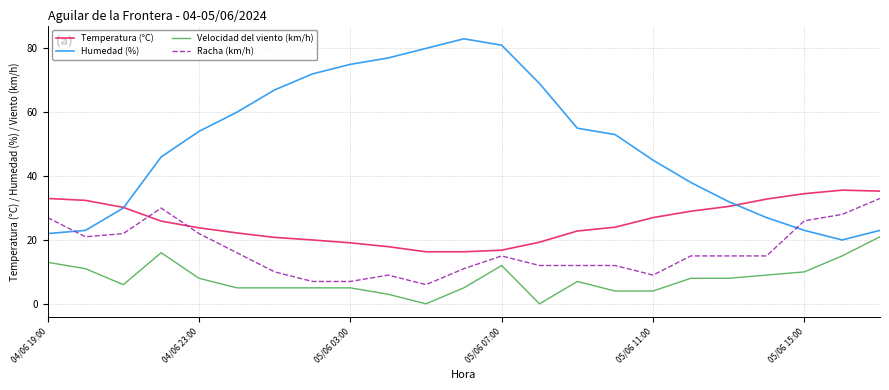

True or false: Velocidad del viento (km/h) and Temperatura (°C) cross at least once.

False